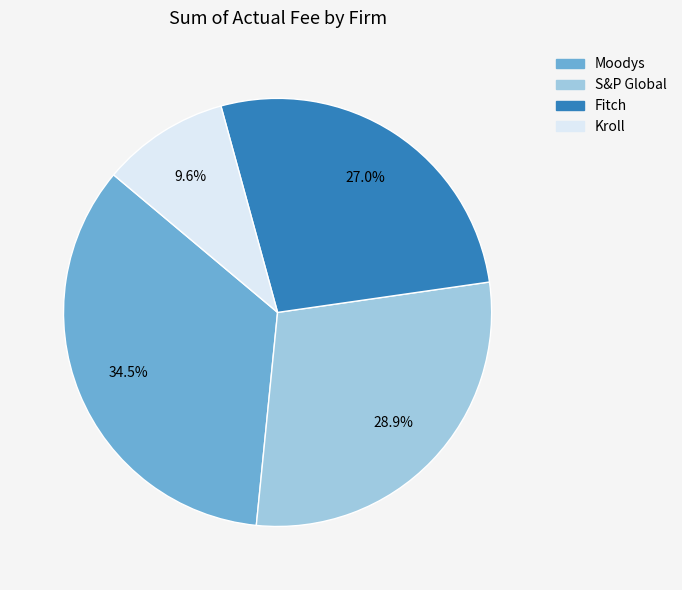

Is it true that S&P Global is 29% of the pie?

True